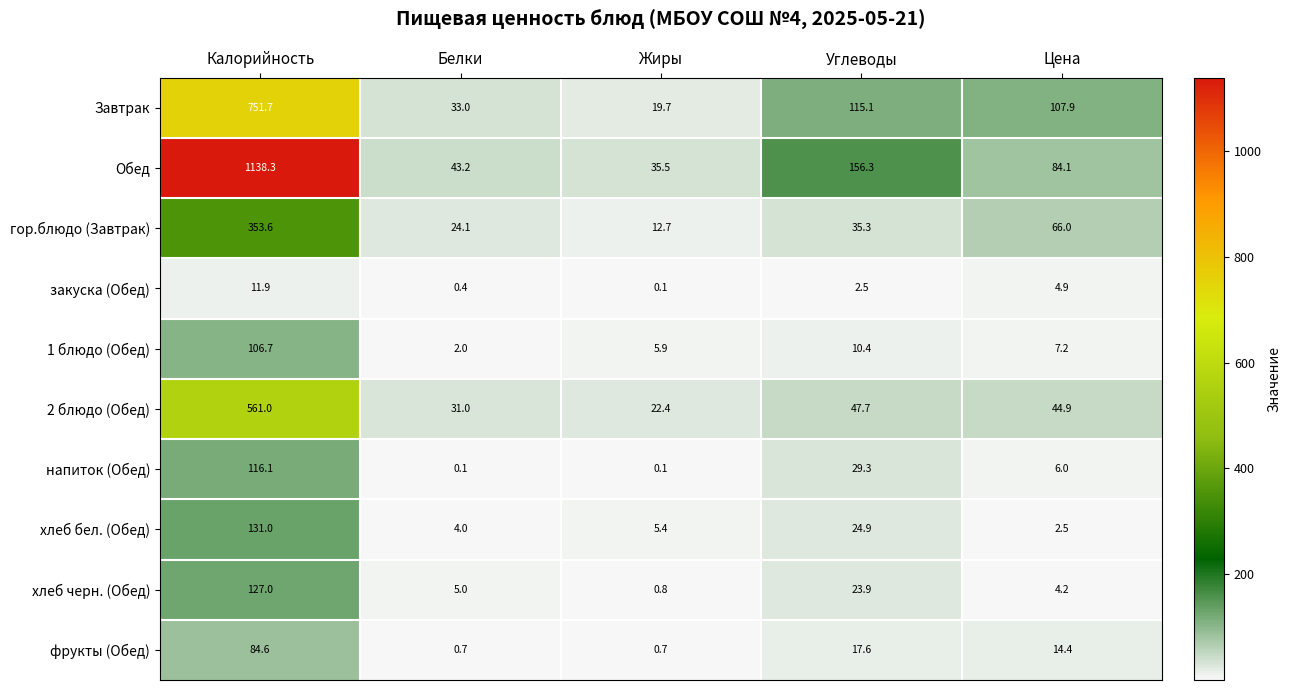

Between Калорийность and Углеводы, which series saw the biggest shift?

Обед